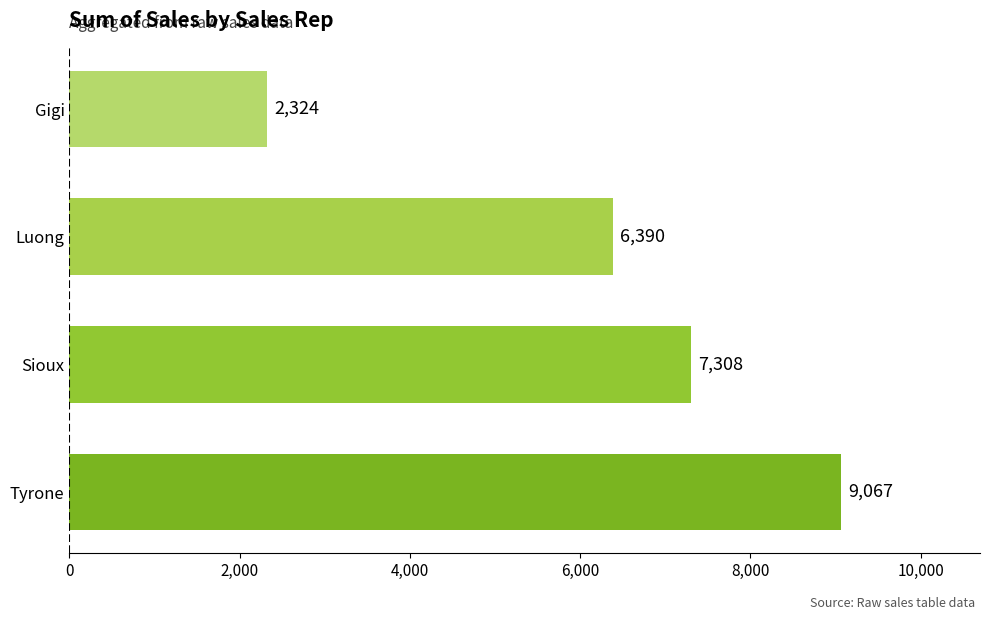

Between Sioux and Luong, which is larger?

Sioux